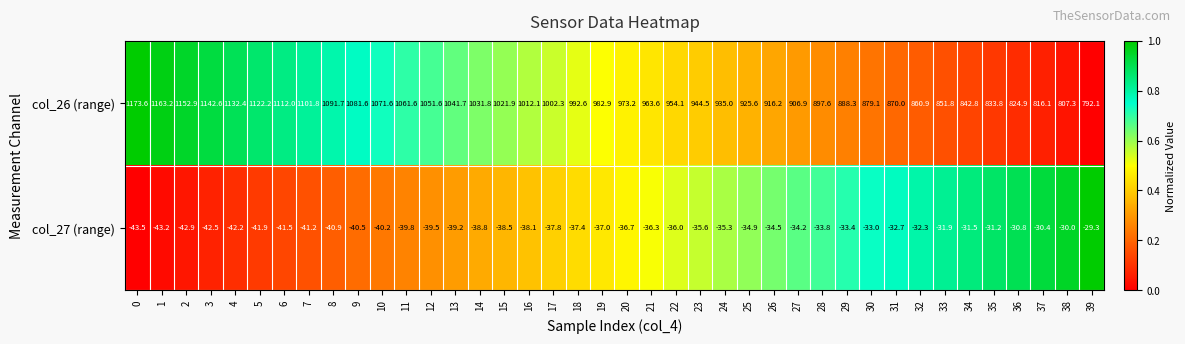

The col_27 (range) series shows -36.3 at 21. True or false?

True